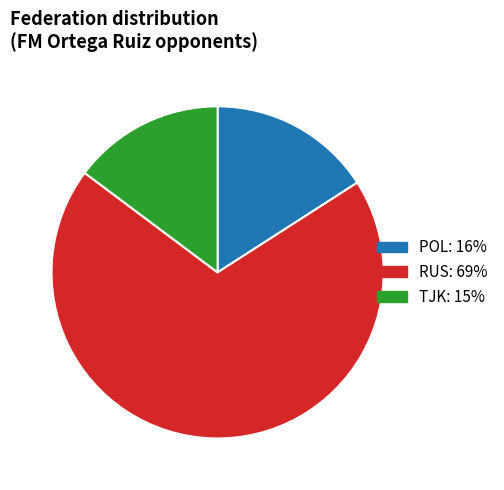

How many slices are in this pie chart?

3